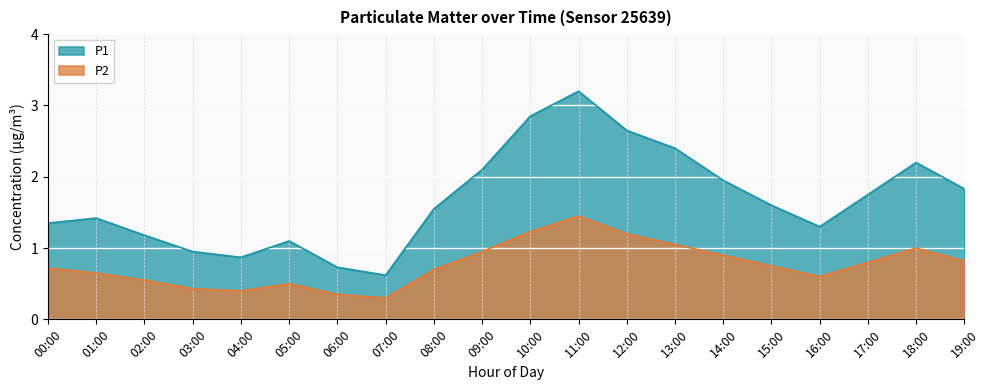

What is the approximate value of P1 at 04:00?

0.9